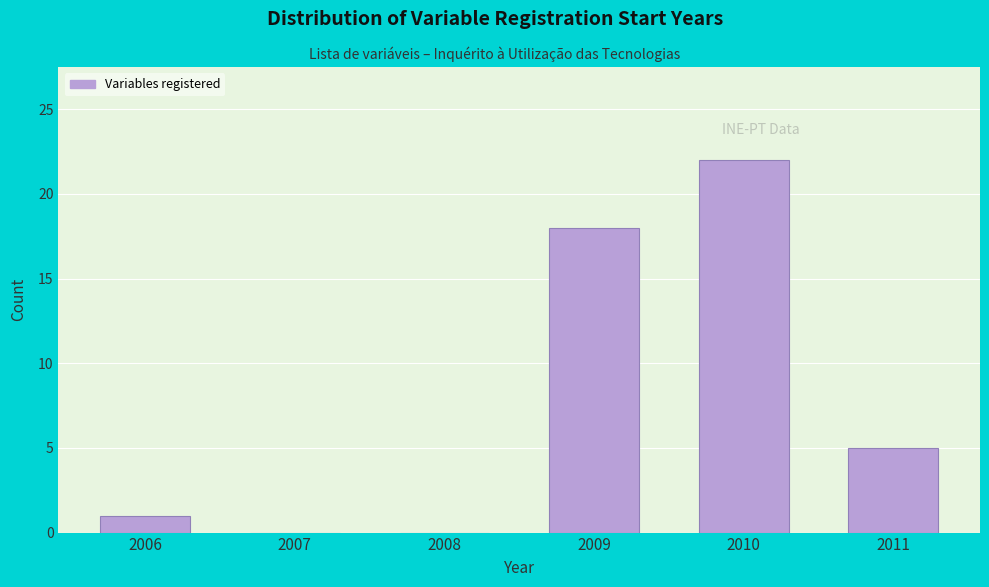

Reading right to left, extract all data points from this chart.

2011=5	2010=22	2009=18	2008=0	2007=0	2006=1